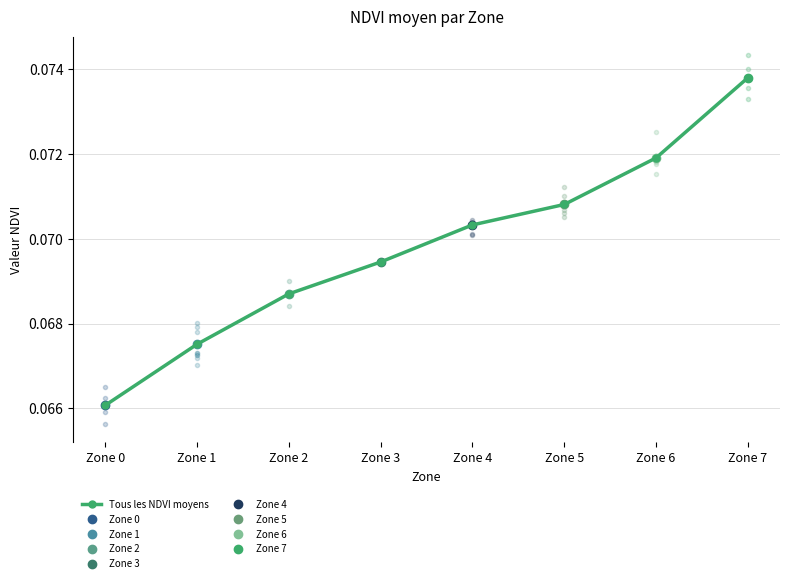

Does the chart display data point markers on the line(s)?

Yes